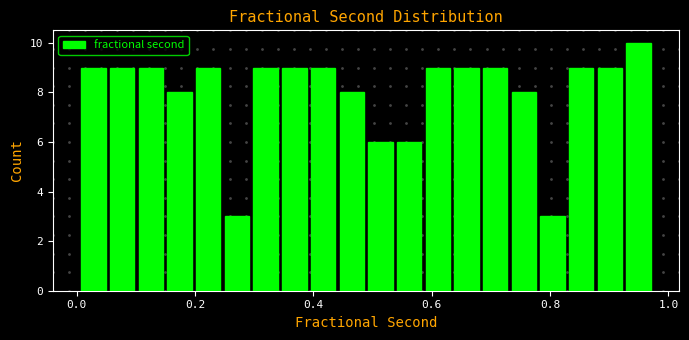

Around what value on the x-axis is the tallest bar? Give the approximate position of its centre, as read against the axis.

0.94